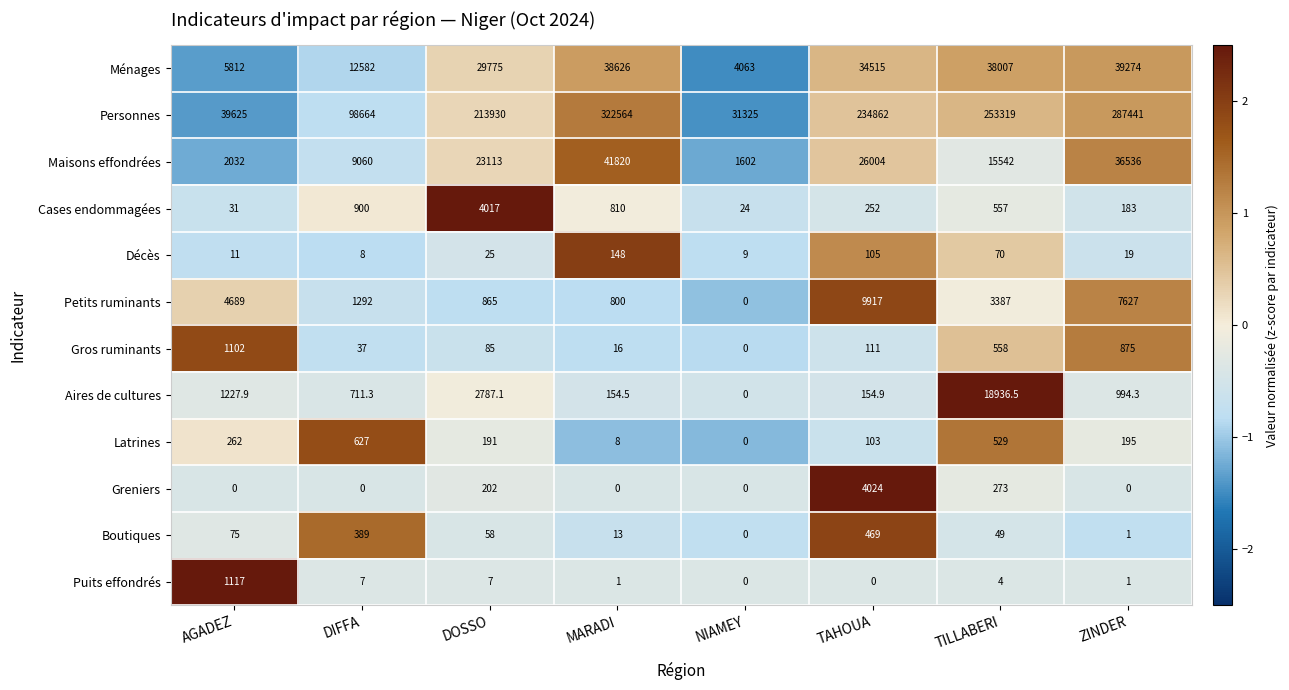

Which series has the largest range (max minus min)?

Personnes